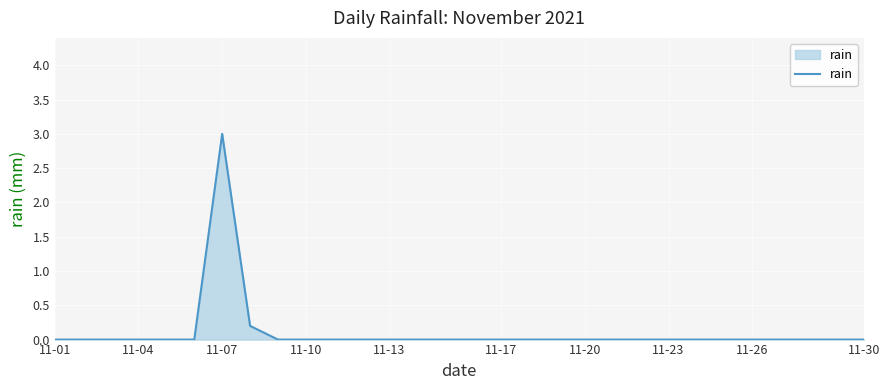

What is the difference between the maximum and minimum values?

3.0